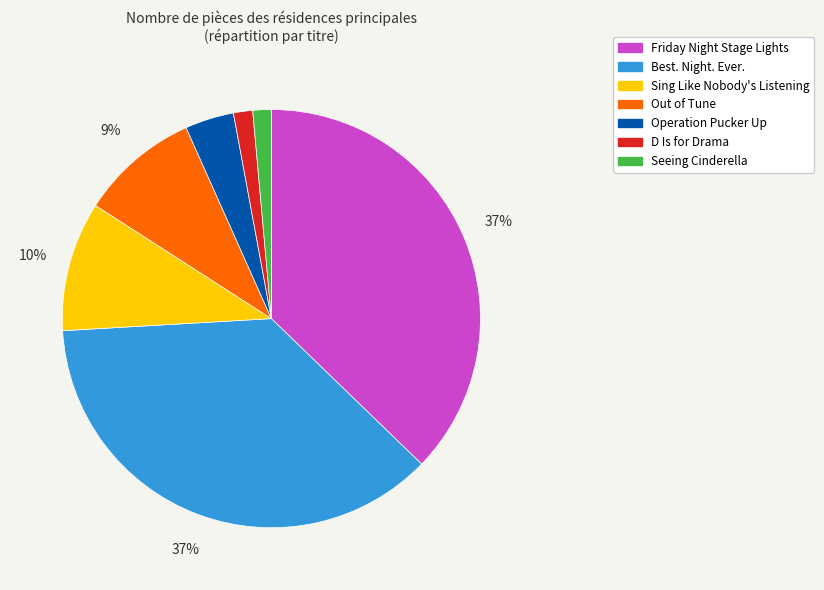

The Best. Night. Ever. slice represents 26% of the pie. True or false?

False